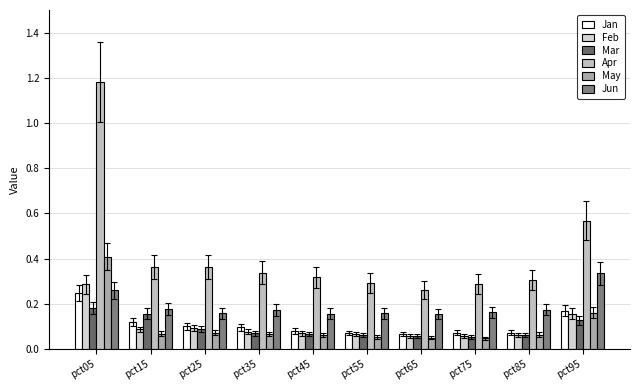

Is it true that Apr equals 0.4 at pct85?

False